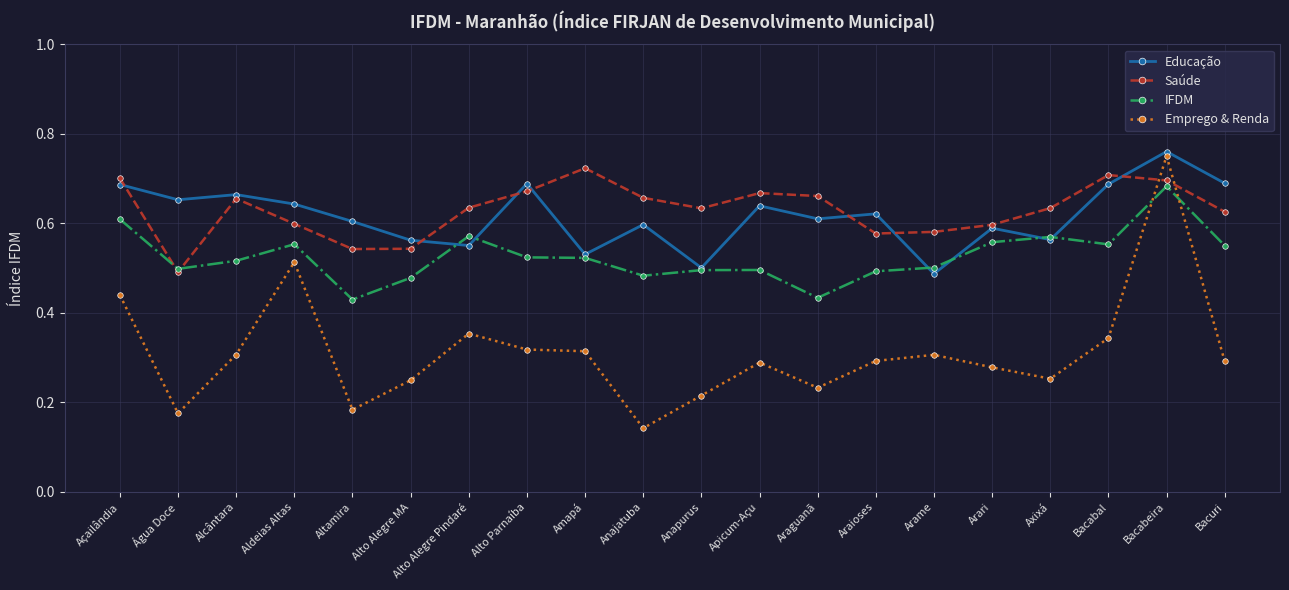

What is the label of the 16th point from the left?

Arari